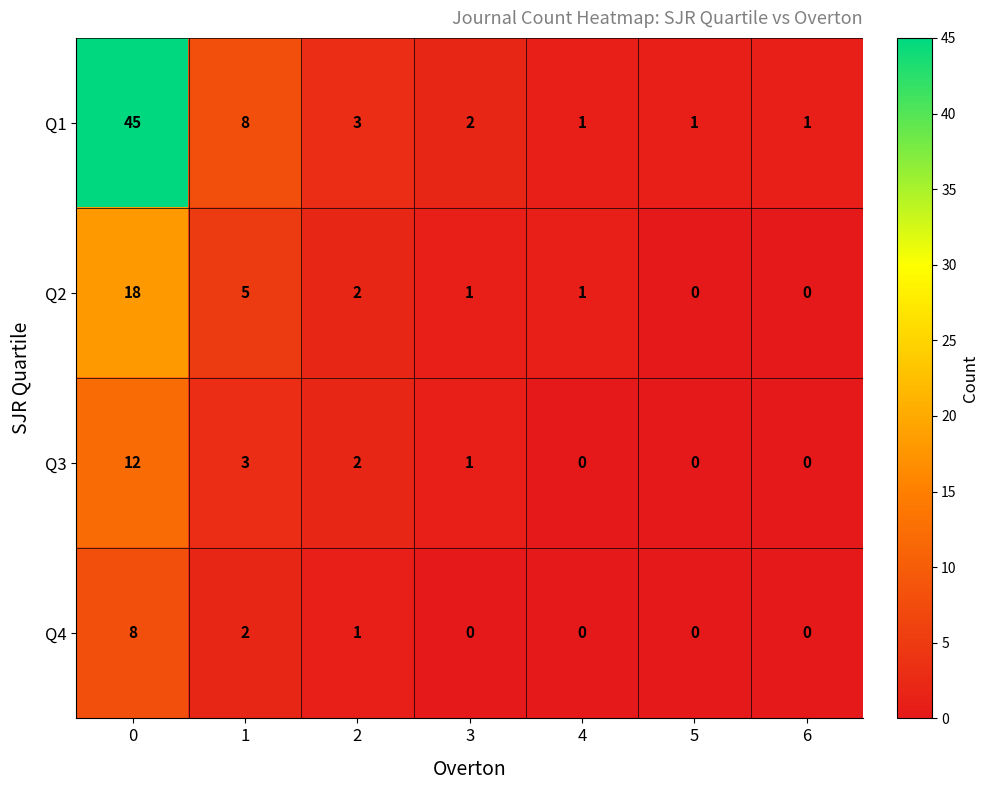

Which series has the widest spread of values?

Q1